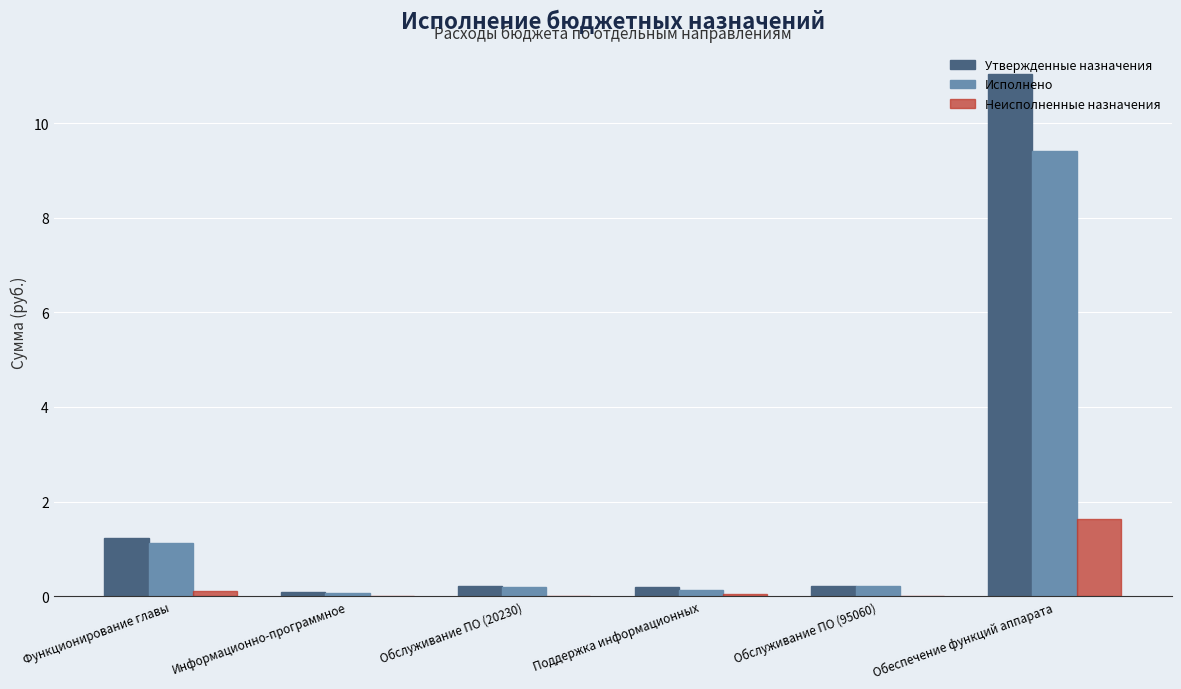

What is the sum of all Исполнено values?

11.1